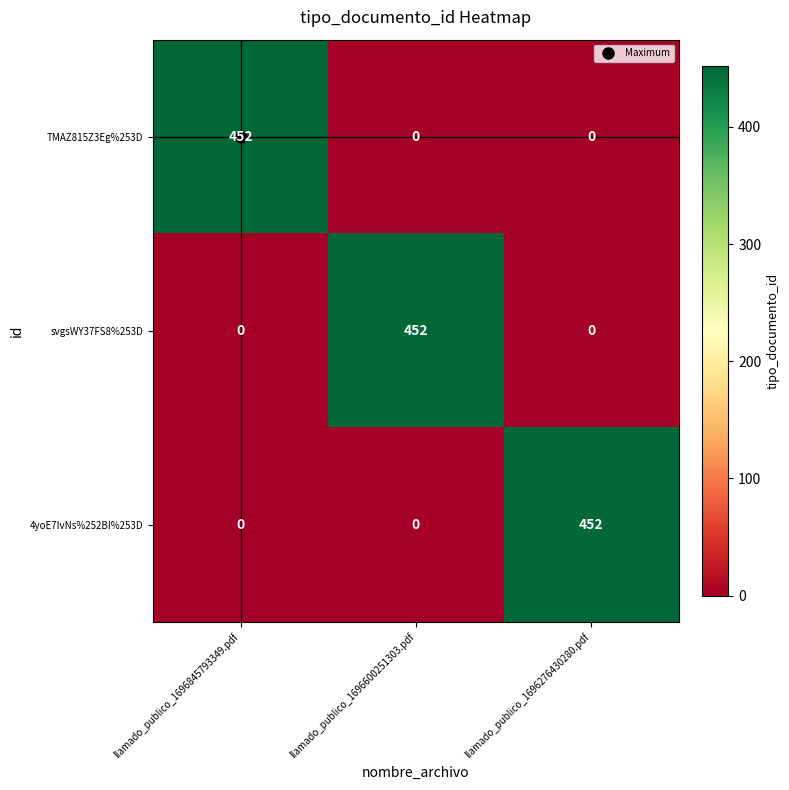

How many values in the 4yoE7IvNs%252BI%253D series exceed 0?

1